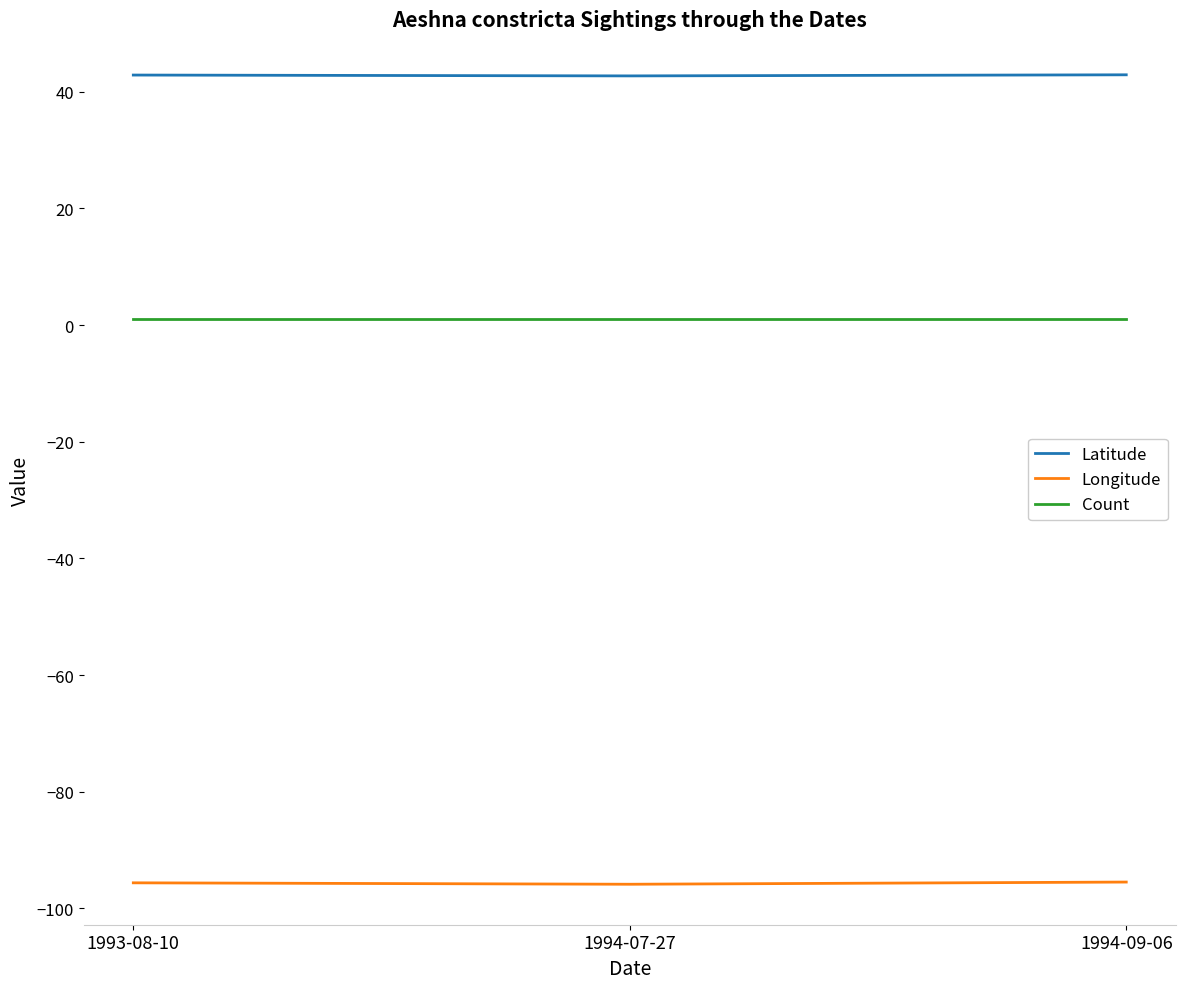

List the series in order of their overall mean, highest first.

Latitude, Count, Longitude